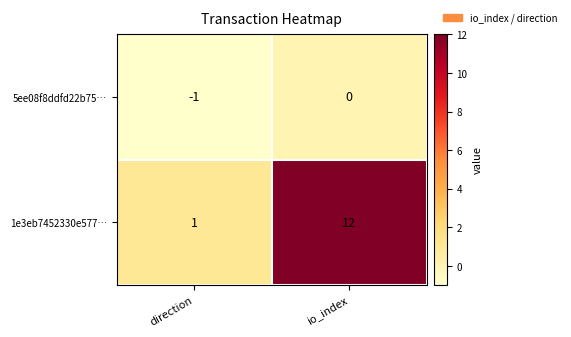

Which series has the widest spread of values?

1e3eb7452330e577…